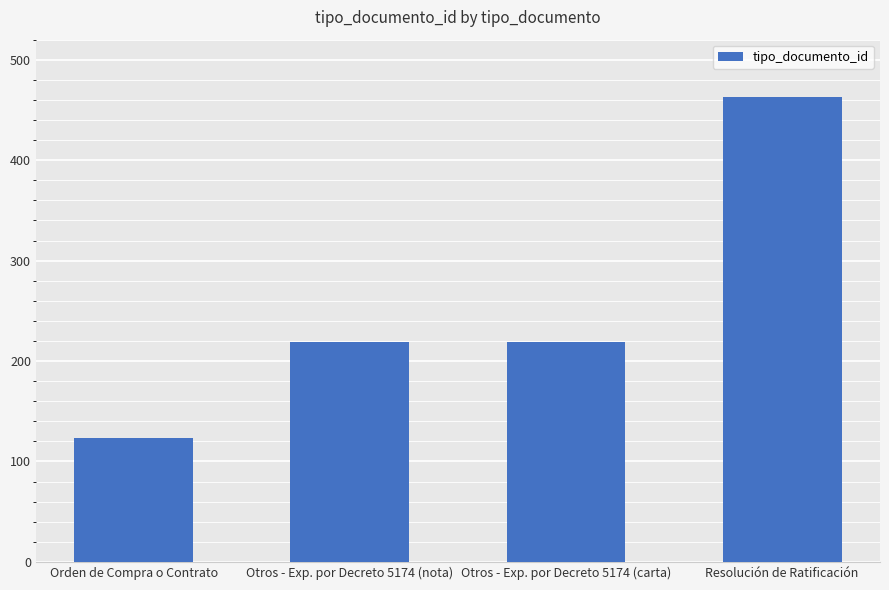

Is it true that the value at Orden de Compra o Contrato is 206?

False